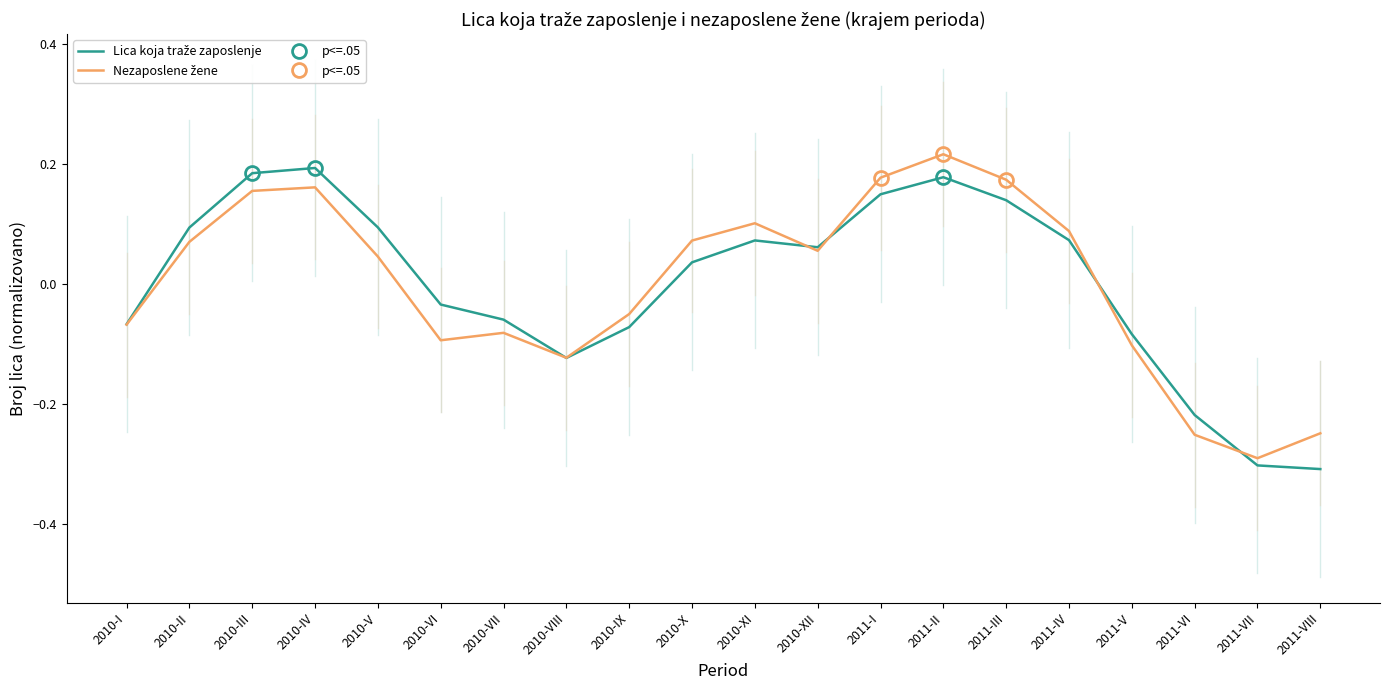

How many interior local peaks does the Nezaposlene žene series have?

4